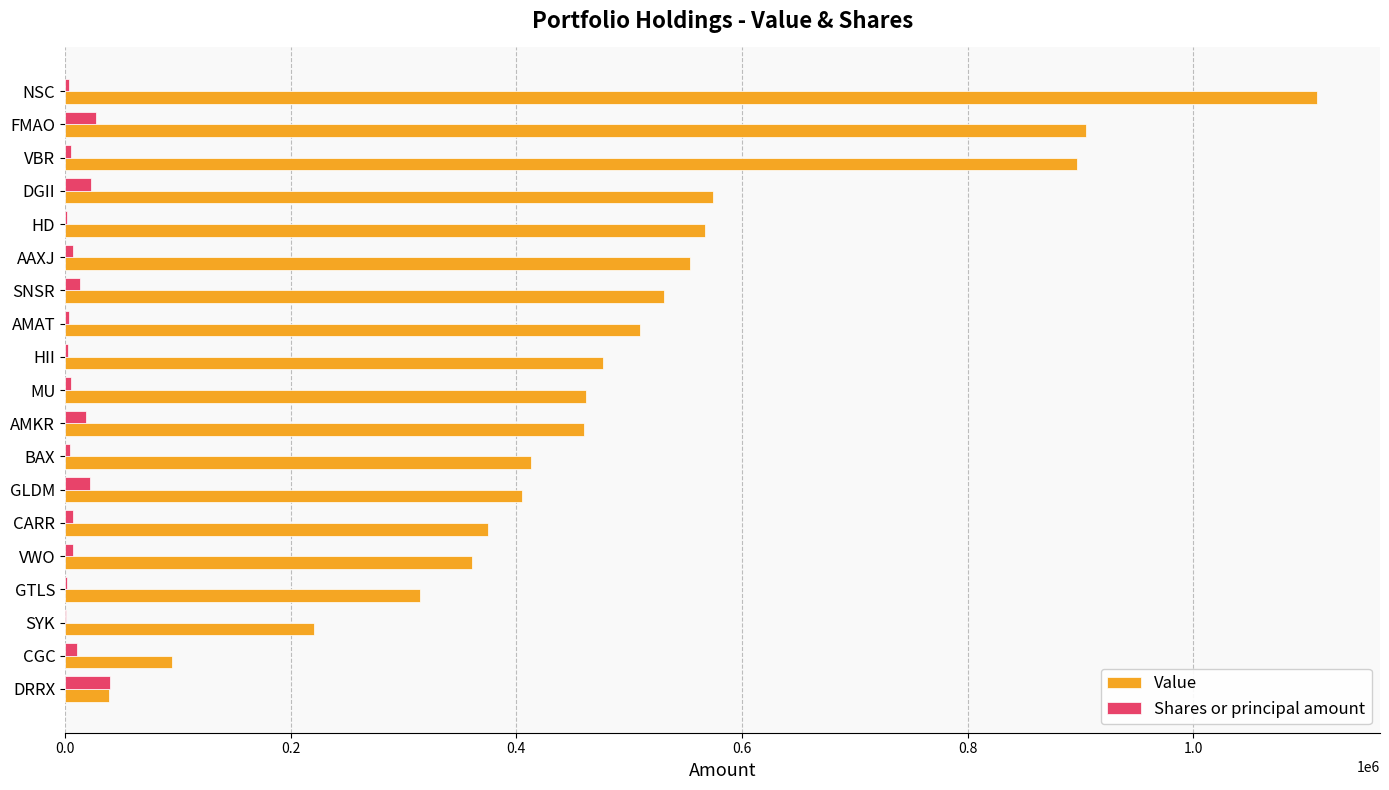

Which series has the largest total across all categories?

Value